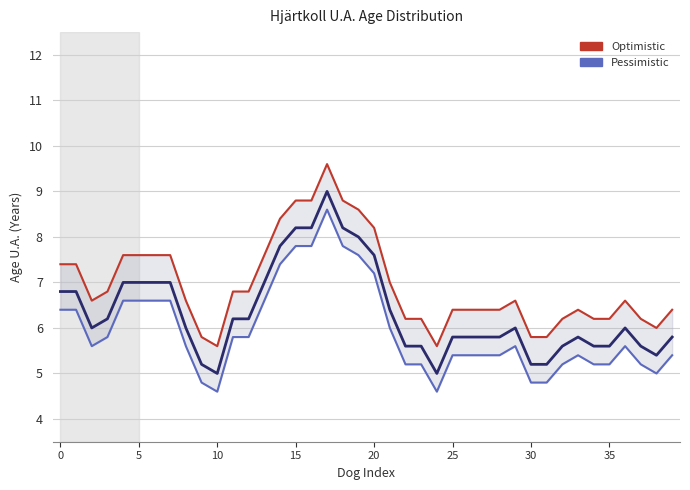

What is the label of the 13th point from the right?

27